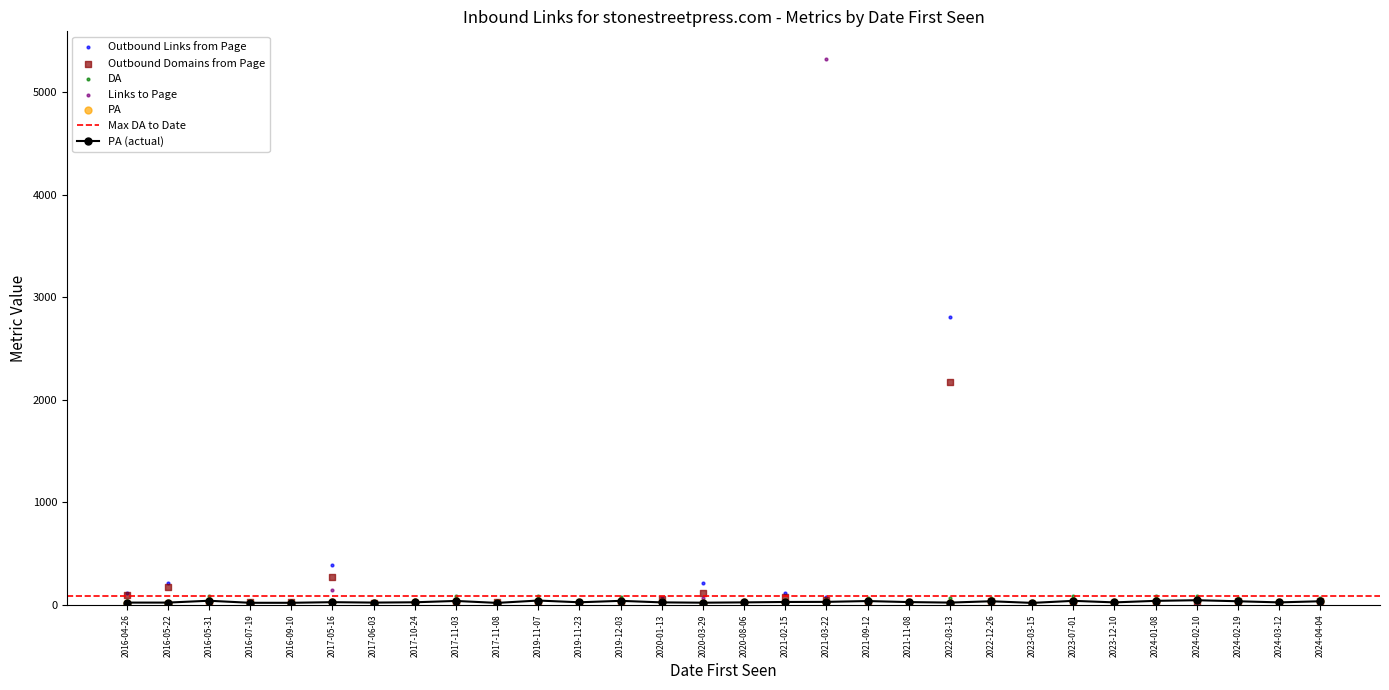

Which series reaches the minimum Y coordinate?

Links to Page